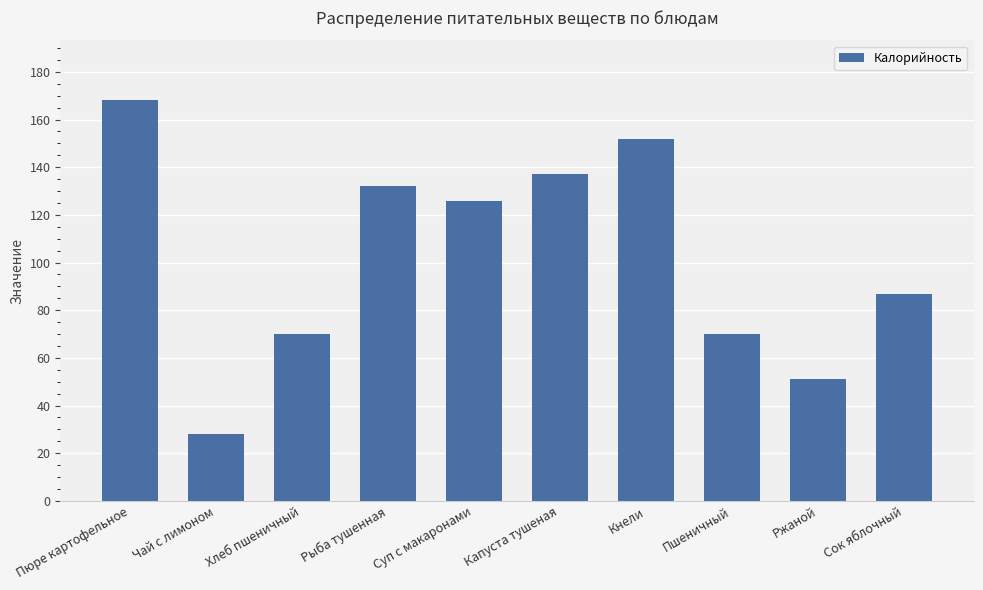

Is it true that the value at Суп с макаронами is 73?

False